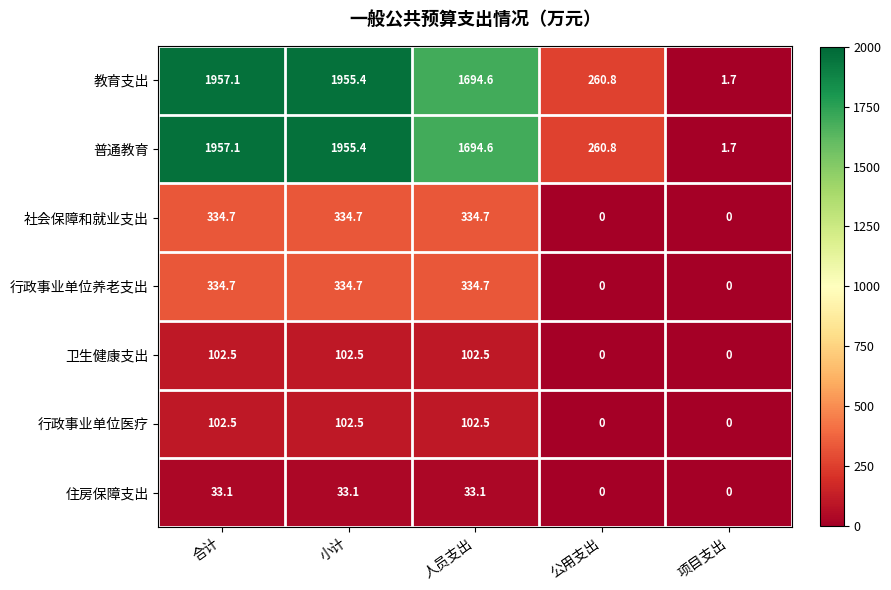

Where does the 普通教育 series first go above 1694?

合计